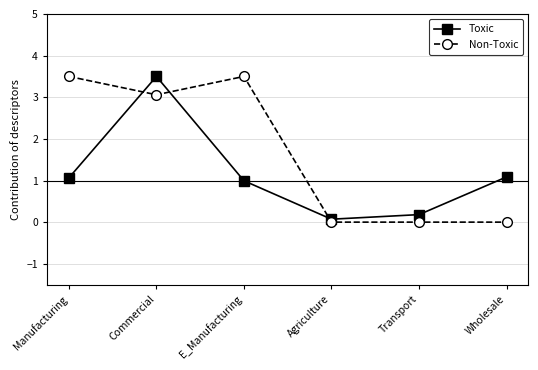

Reading left to right, transcribe all the data shown in this chart.

Toxic: Manufacturing=1.1	Commercial=3.5	E_Manufacturing=1.0	Agriculture=0.1	Transport=0.2	Wholesale=1.1
Non-Toxic: Manufacturing=3.5	Commercial=3.1	E_Manufacturing=3.5	Agriculture=0.0	Transport=0.0	Wholesale=0.0